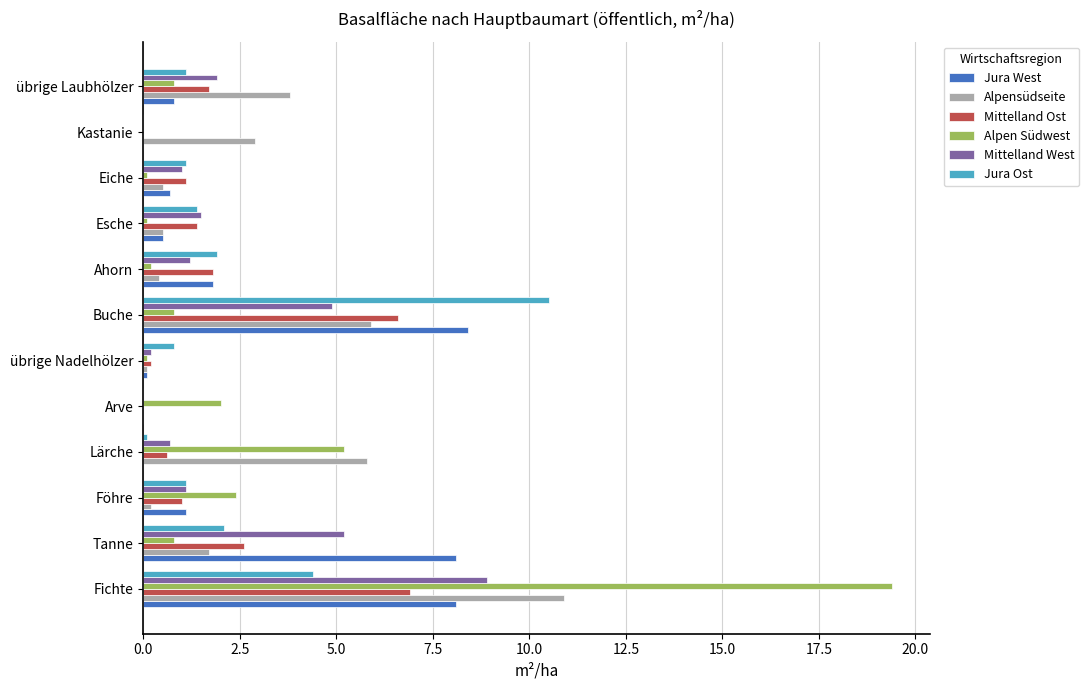

Which series changed the most between Fichte and Kastanie?

Alpen Südwest